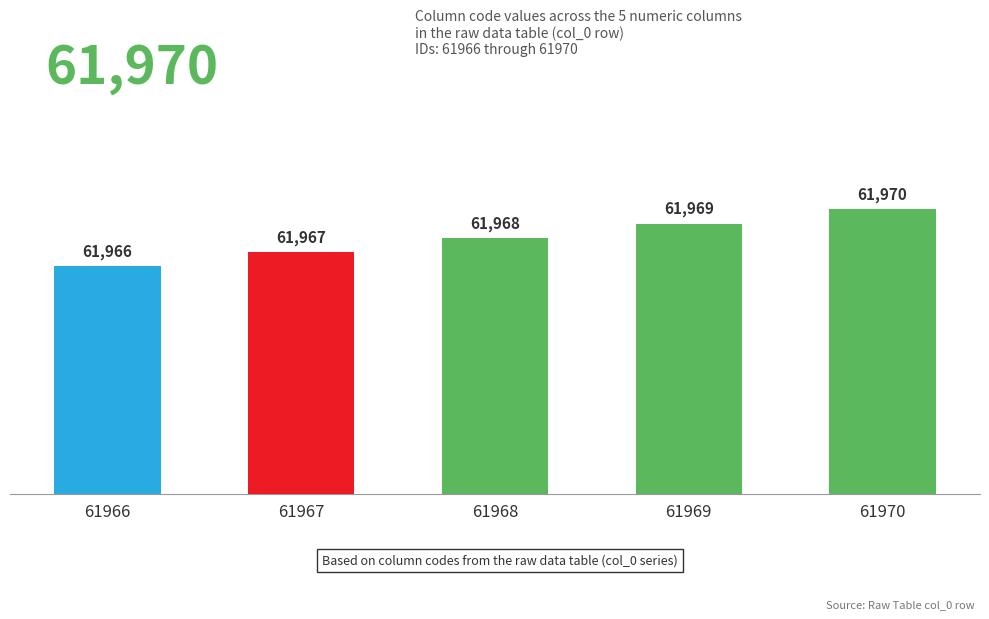

Count the number of categories in the chart.

5